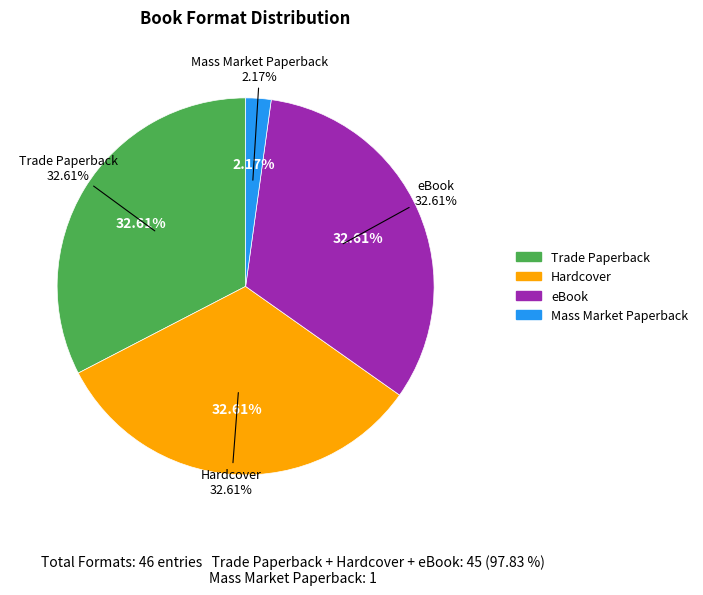

What portion of the pie excludes Mass Market Paperback?

97.8%